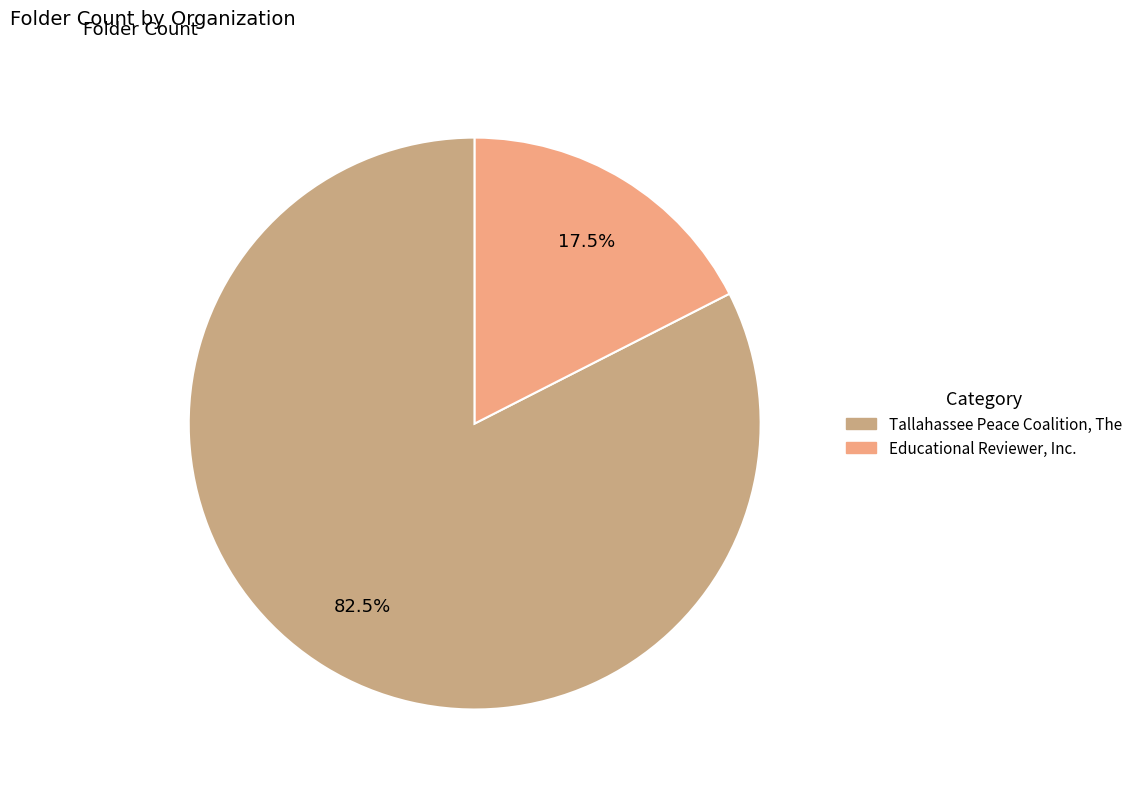

How many segments does this pie chart have?

2